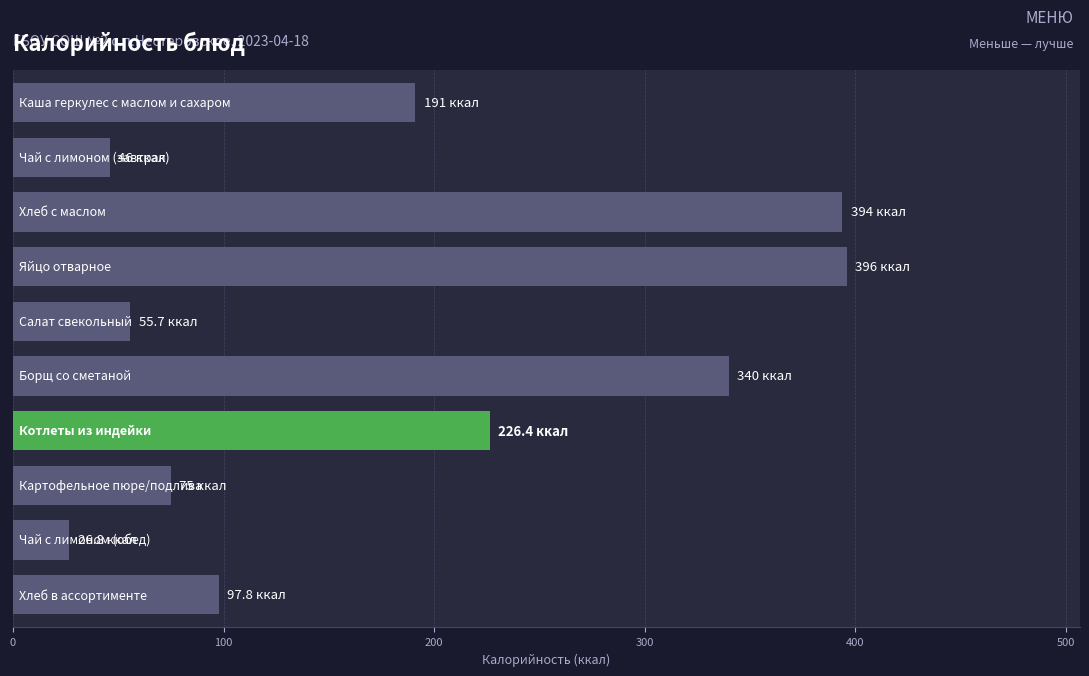

What is the difference between the maximum and second lowest values?

350.0